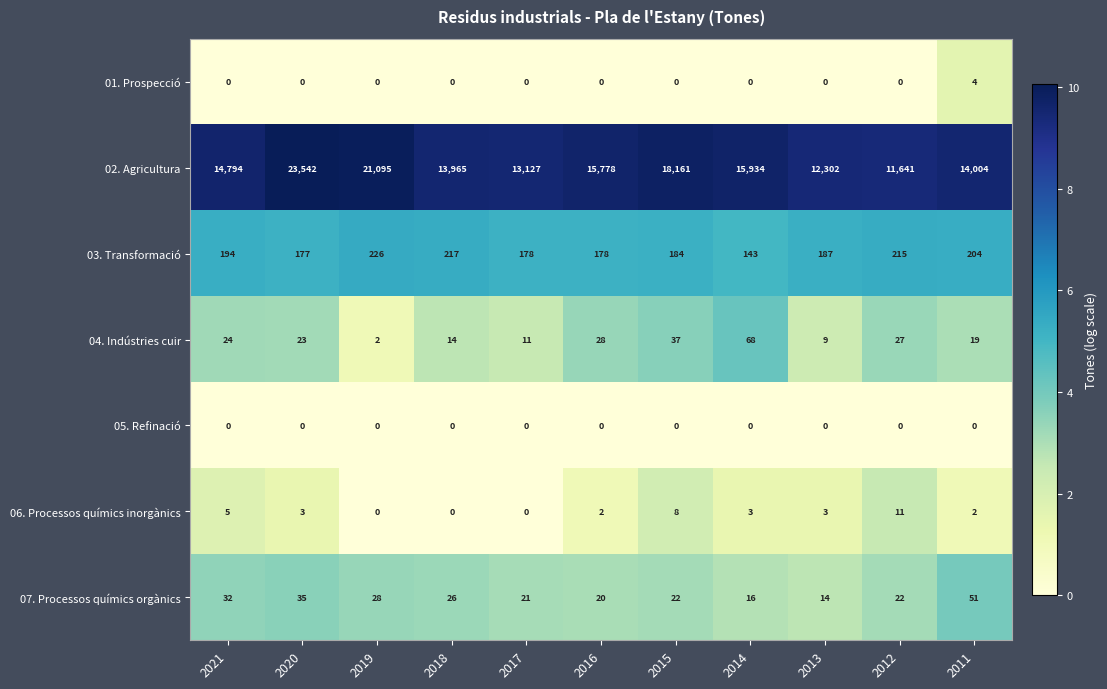

How many values in the 01. Prospecció series exceed 0?

1